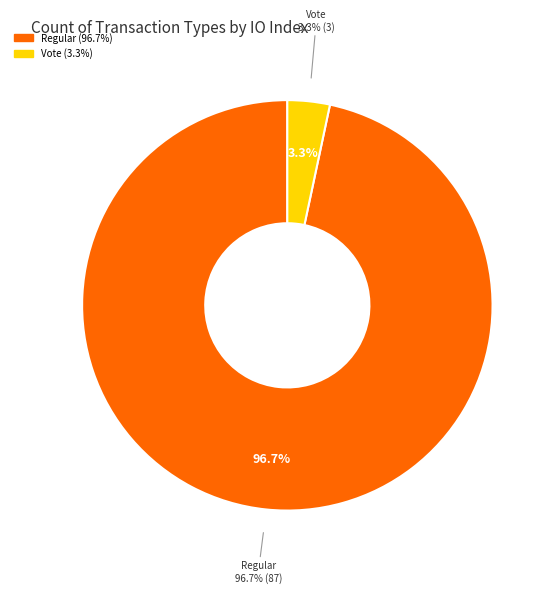

Does any single category account for the majority?

Yes